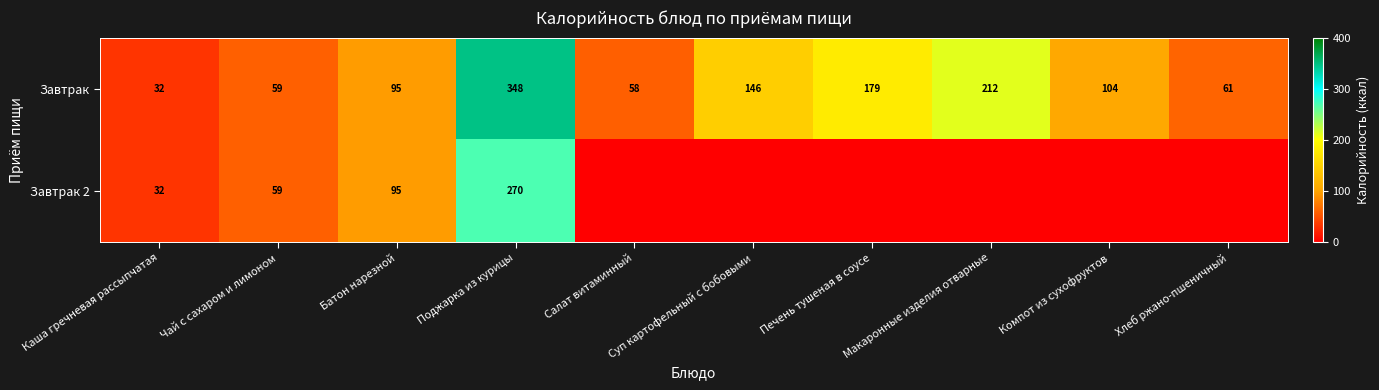

Is the value of Завтрак at Хлеб ржано-пшеничный greater than the value of Завтрак 2 at Каша гречневая рассыпчатая?

Yes